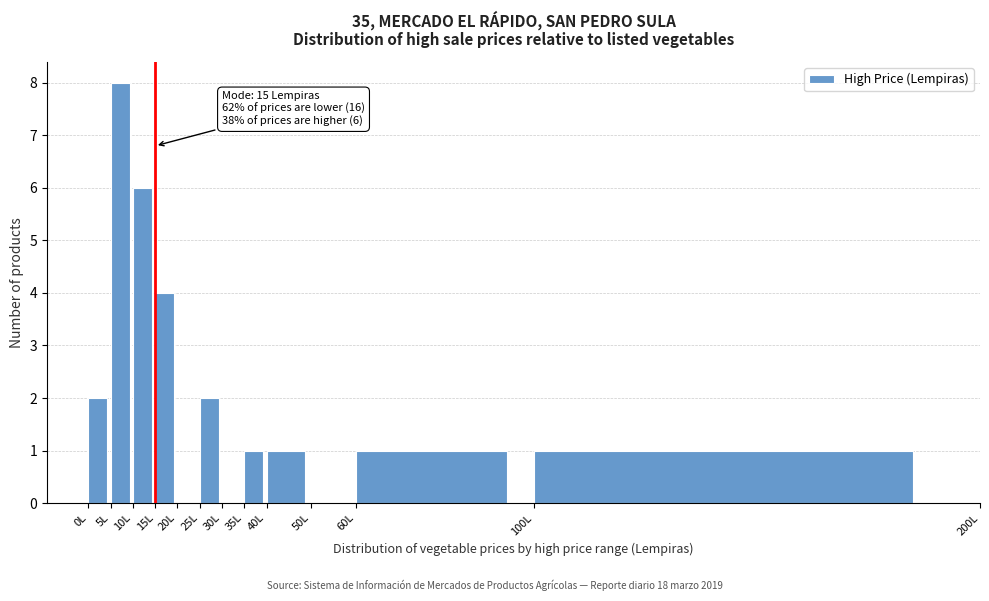

Which range on the x-axis has the tallest bar?

5 to 10